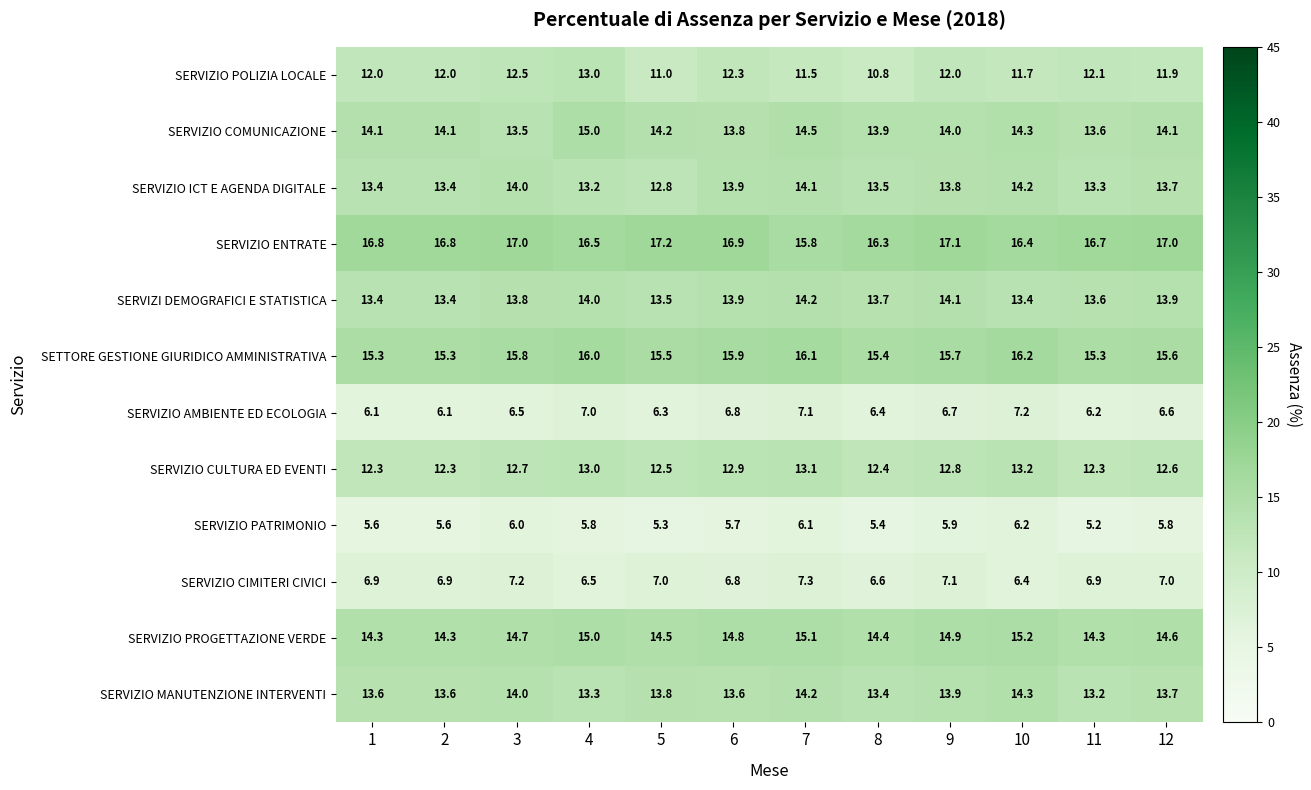

What is the sum of the SERVIZIO PROGETTAZIONE VERDE values at 11 and 5?

28.8